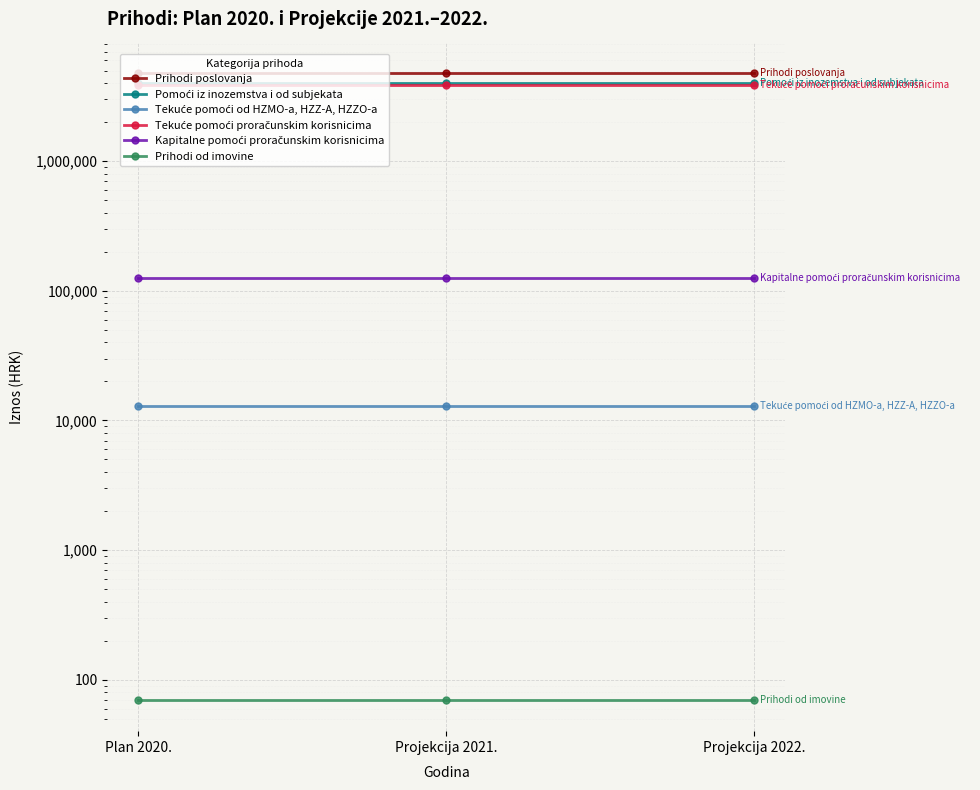

Reading left to right, transcribe all the data shown in this chart.

Prihodi poslovanja: Plan 2020.=4790359	Projekcija 2021.=4790359	Projekcija 2022.=4790359
Pomoći iz inozemstva i od subjekata: Plan 2020.=4008783	Projekcija 2021.=4008783	Projekcija 2022.=4008783
Tekuće pomoći od HZMO-a, HZZ-A, HZZO-a: Plan 2020.=12983	Projekcija 2021.=12983	Projekcija 2022.=12983
Tekuće pomoći proračunskim korisnicima: Plan 2020.=3870800	Projekcija 2021.=3870800	Projekcija 2022.=3870800
Kapitalne pomoći proračunskim korisnicima: Plan 2020.=125000	Projekcija 2021.=125000	Projekcija 2022.=125000
Prihodi od imovine: Plan 2020.=70	Projekcija 2021.=70	Projekcija 2022.=70